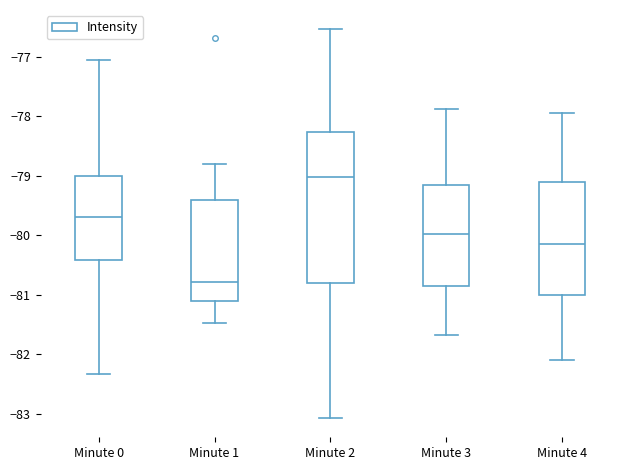

Which box has the lowest median line?

Minute 1